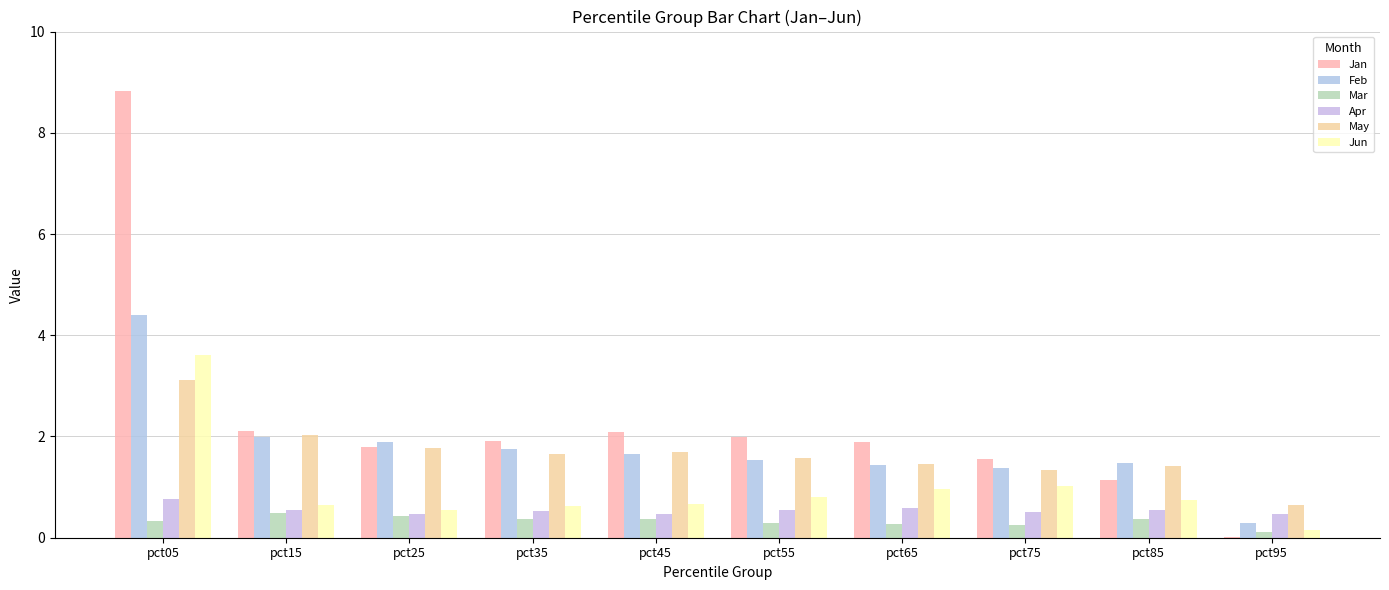

Count the number of categories in the chart.

10